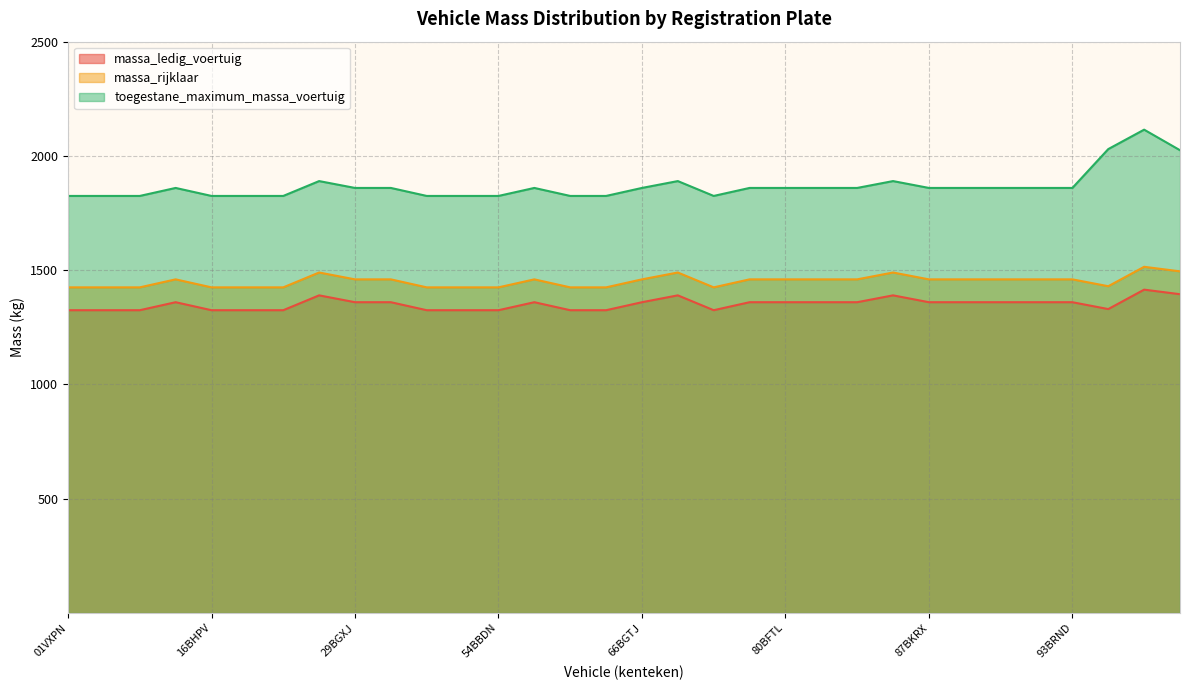

True or false: toegestane_maximum_massa_voertuig and massa_ledig_voertuig intersect in this chart.

False